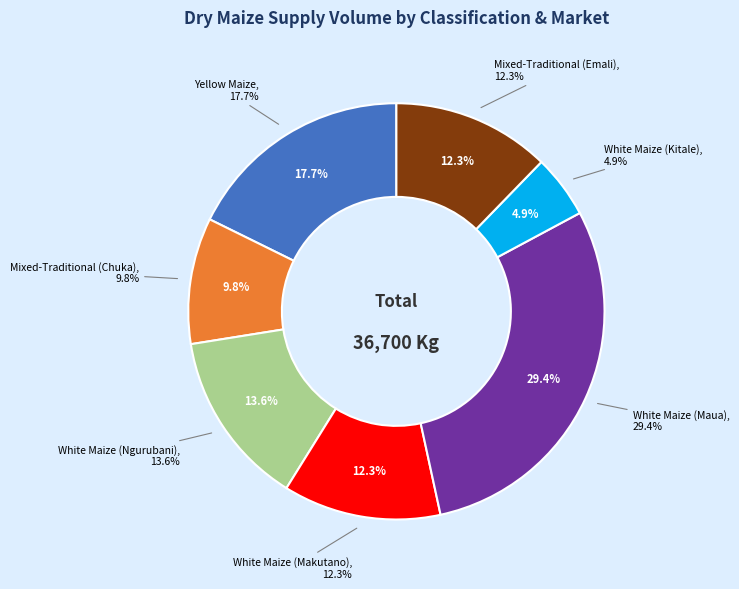

What is the smallest slice in the pie chart?

White Maize (Kitale)